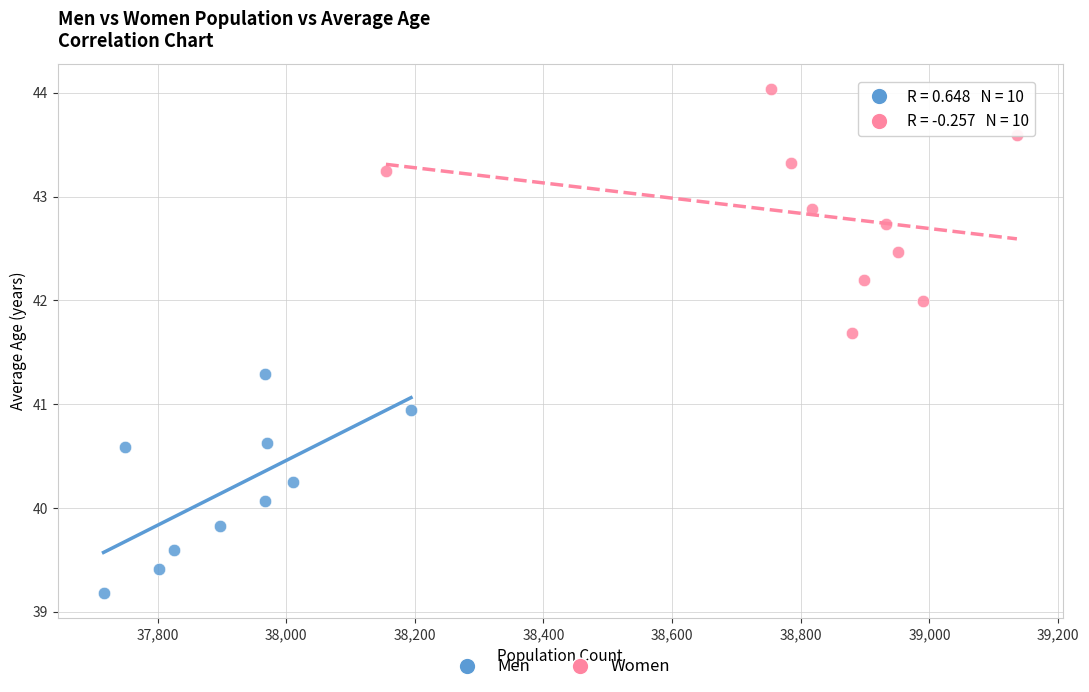

What are all the series names shown in the legend?

Men, Women